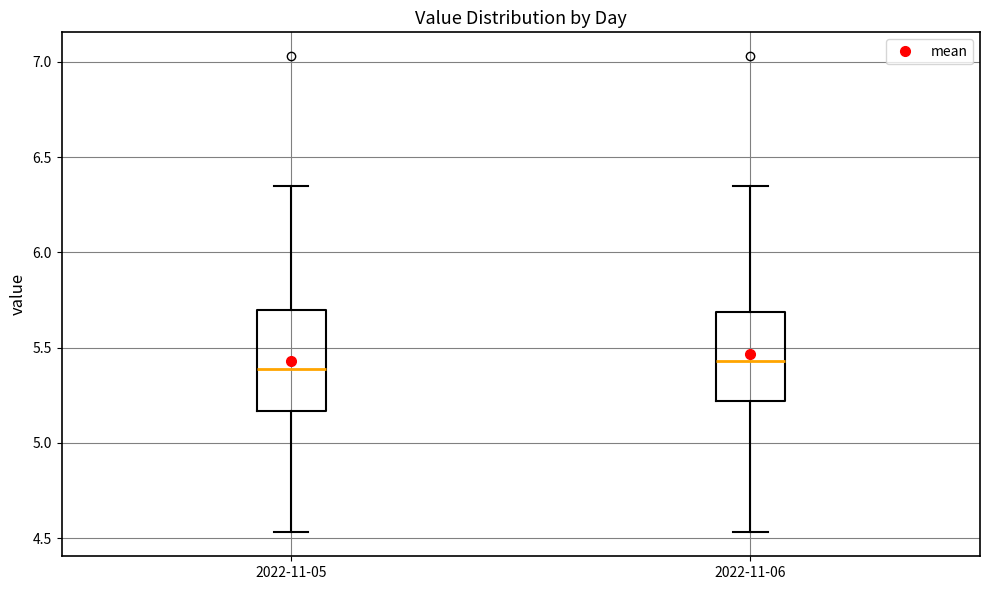

Where is the lower edge of the box for 2022-11-05 on the y-axis? The values are not printed on the chart, so give them approximately, as read against the axis.

5.15